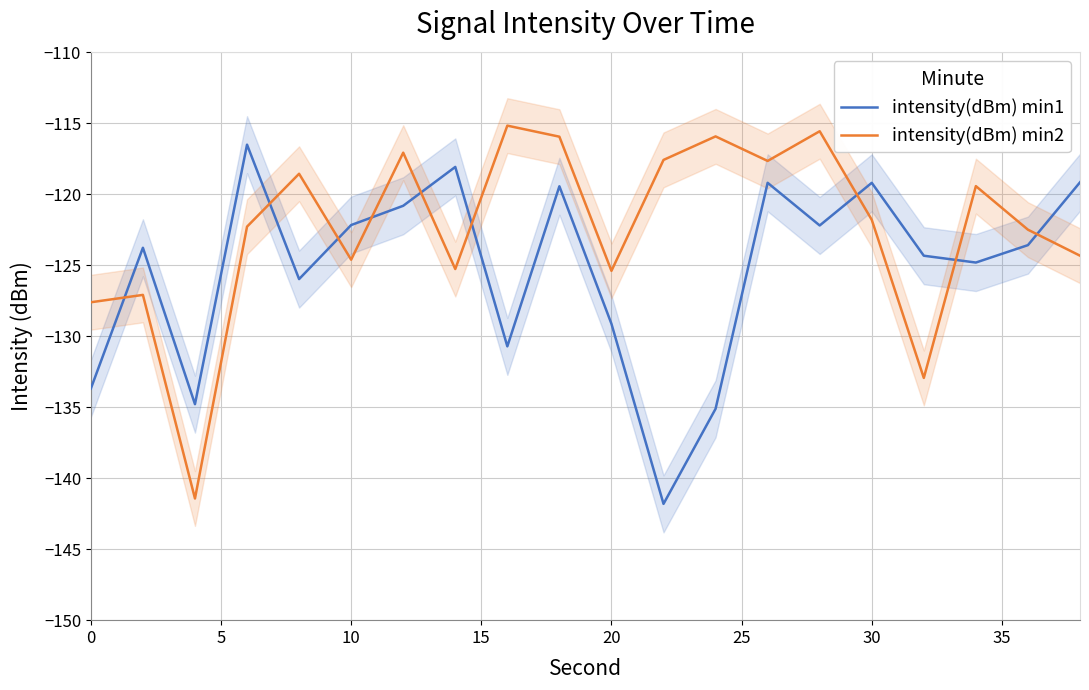

How many values in the intensity(dBm) min1 series exceed -123?

9